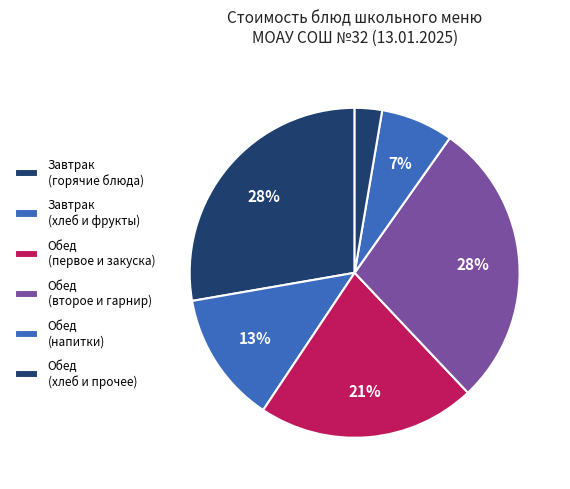

How many slices are in this pie chart?

6